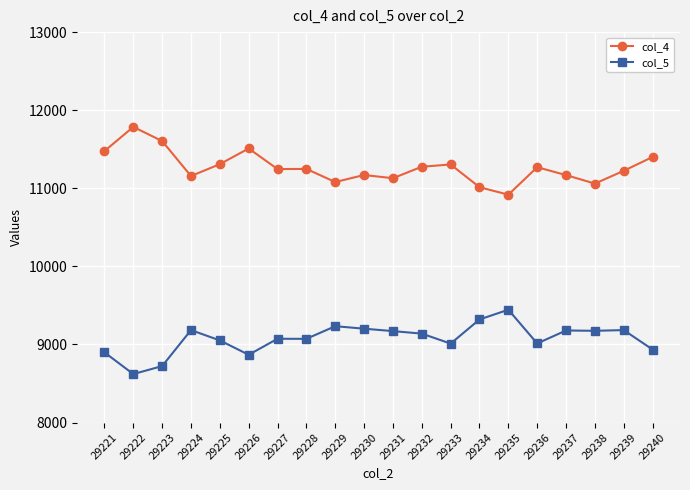

True or false: col_4 has a value of 16969 at 29222.

False